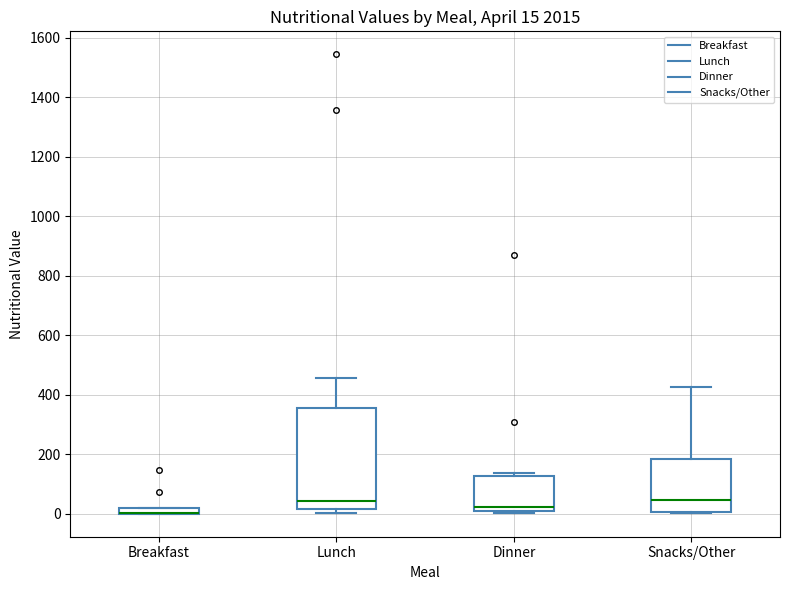

Comparing the boxes themselves (not the whiskers), which one is the tallest?

Lunch